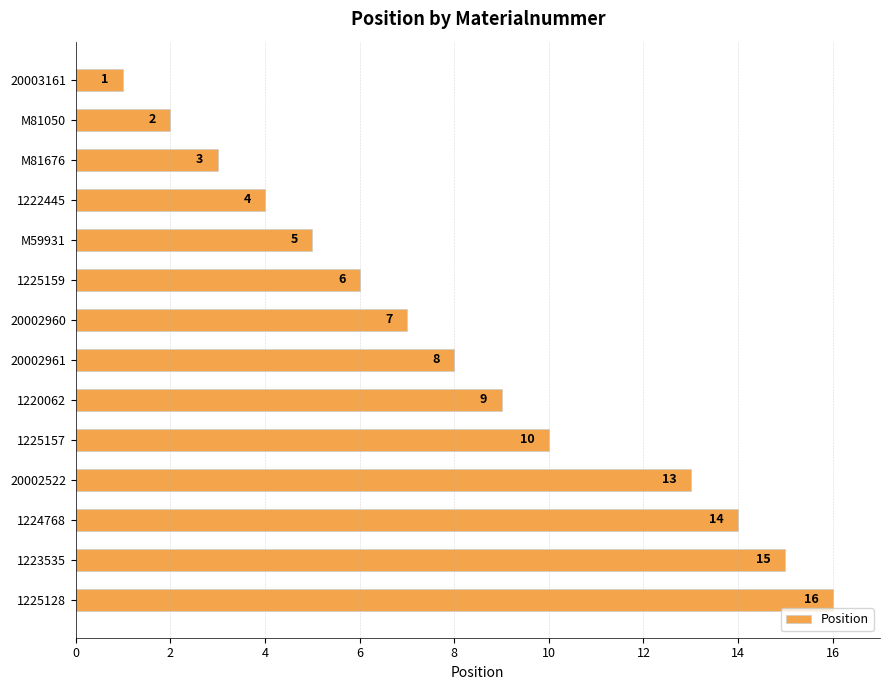

What is the label of the 10th bar from the top?

1225157